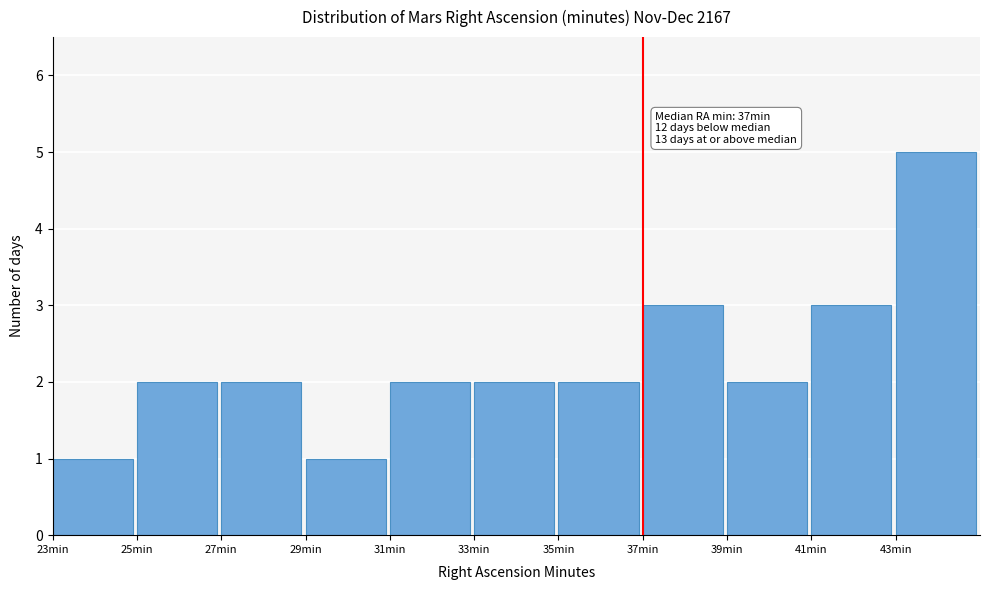

Which range on the x-axis has the tallest bar?

43 to 45